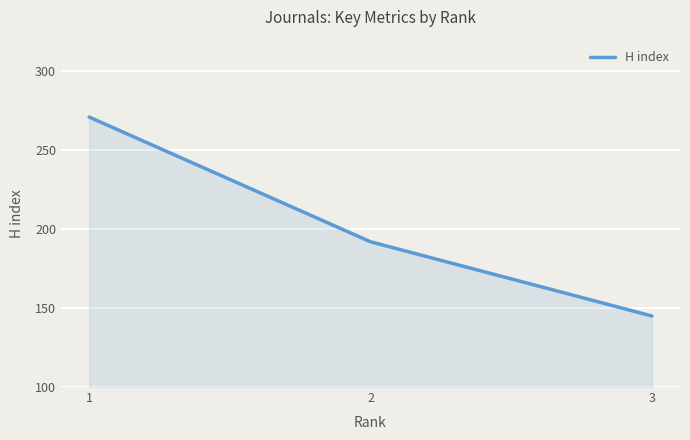

Where does the data first go above 192?

1